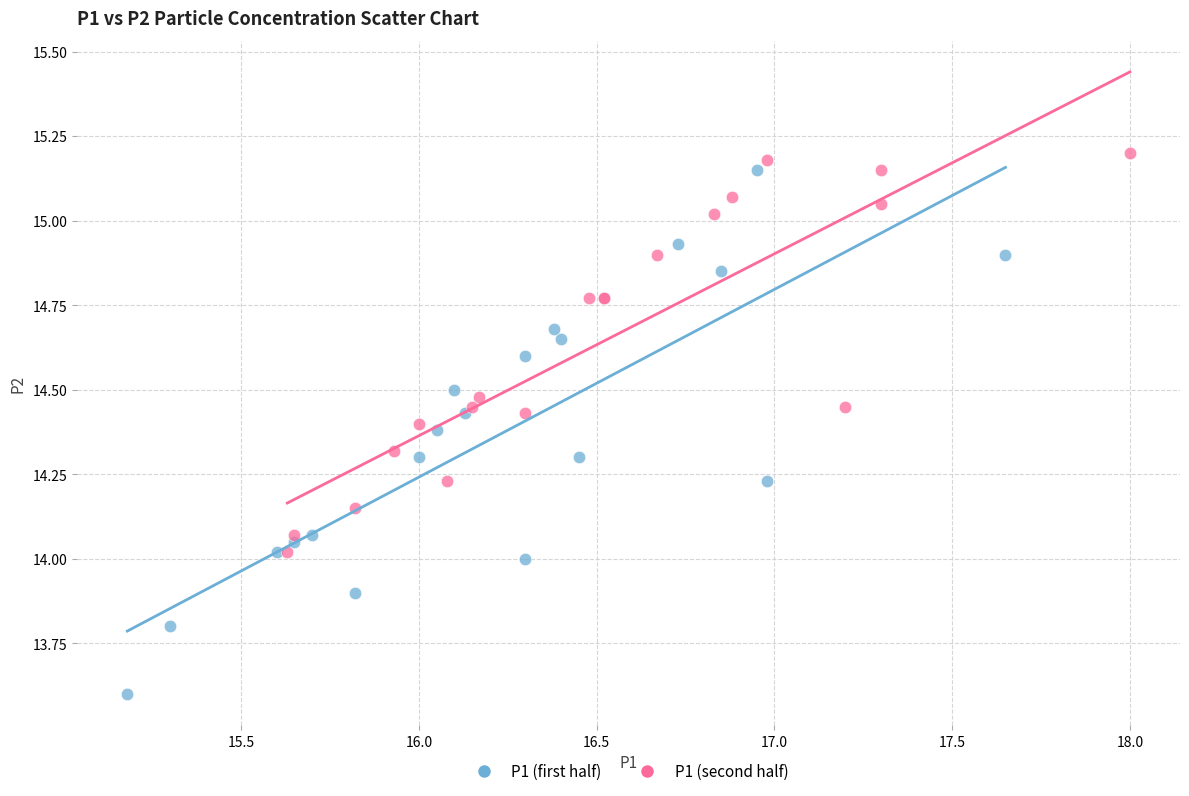

What are all the series names shown in the legend?

P1 (first half), P1 (second half)